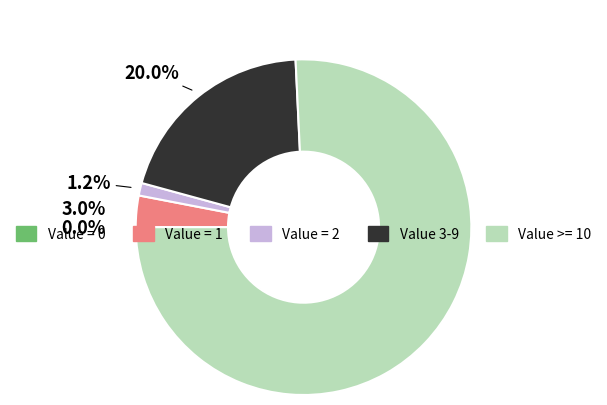

Is there any slice that represents more than half of the pie?

Yes